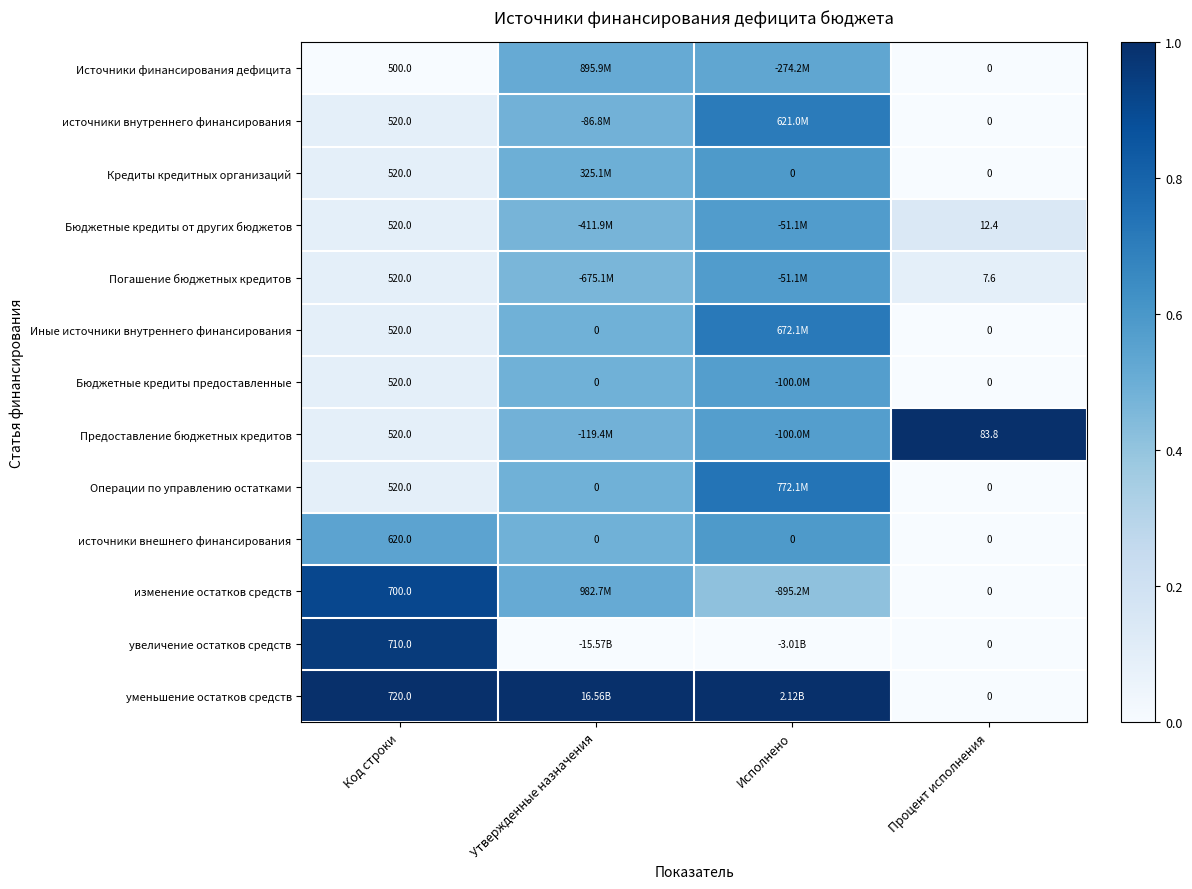

Which series changed the most between Код строки and Процент исполнения?

уменьшение остатков средств